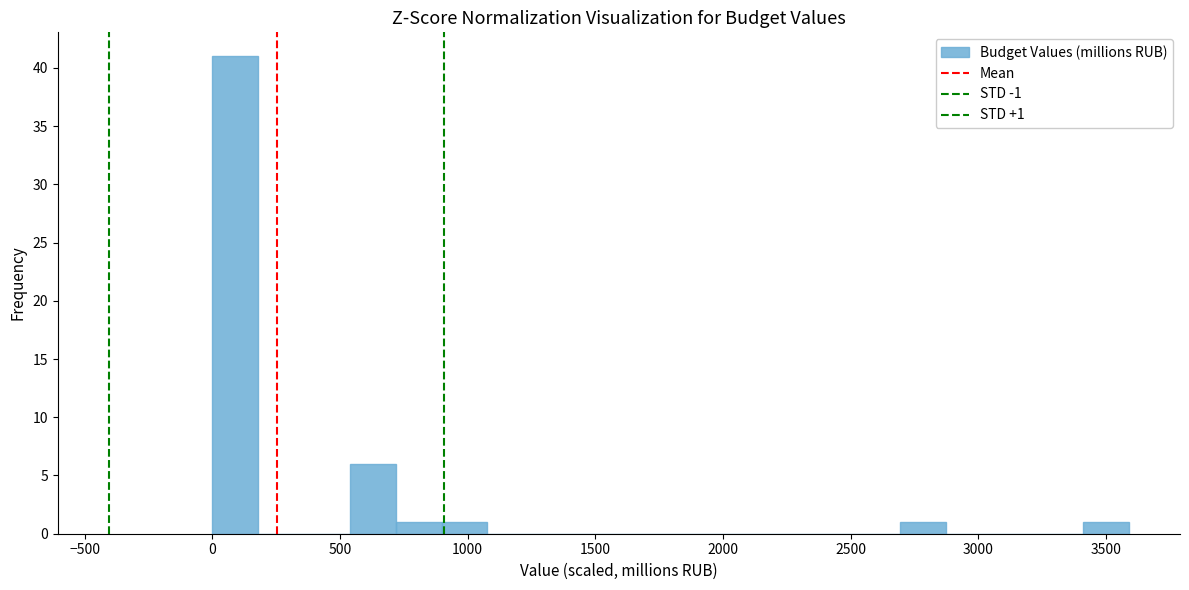

Read against the x-axis, roughly where is the centre of the tallest bar?

100